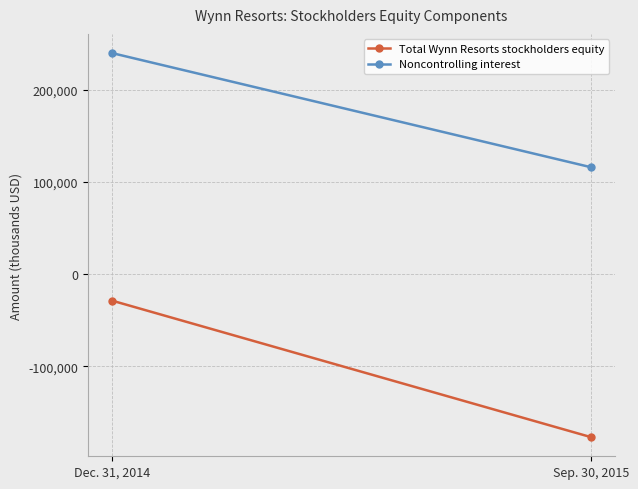

How many values in the Noncontrolling interest series are below 239870?

1